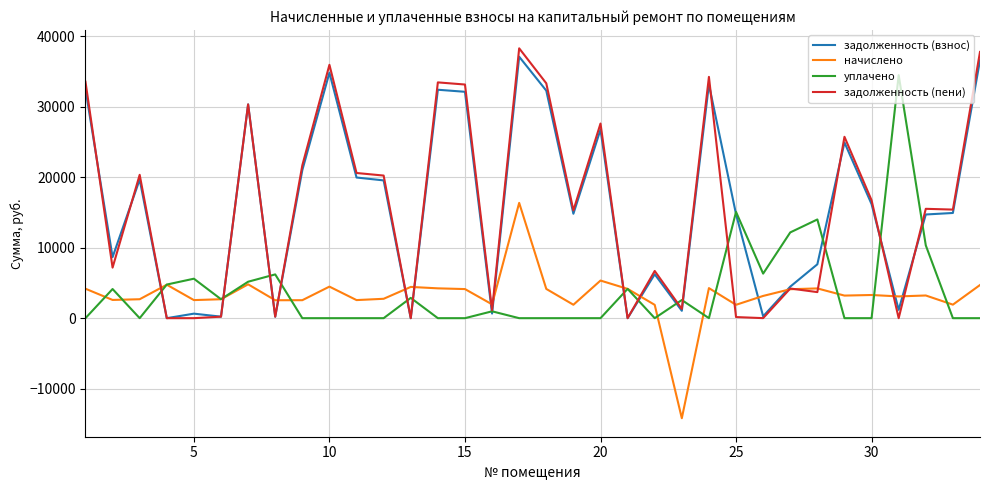

Count the number of categories in the chart.

34